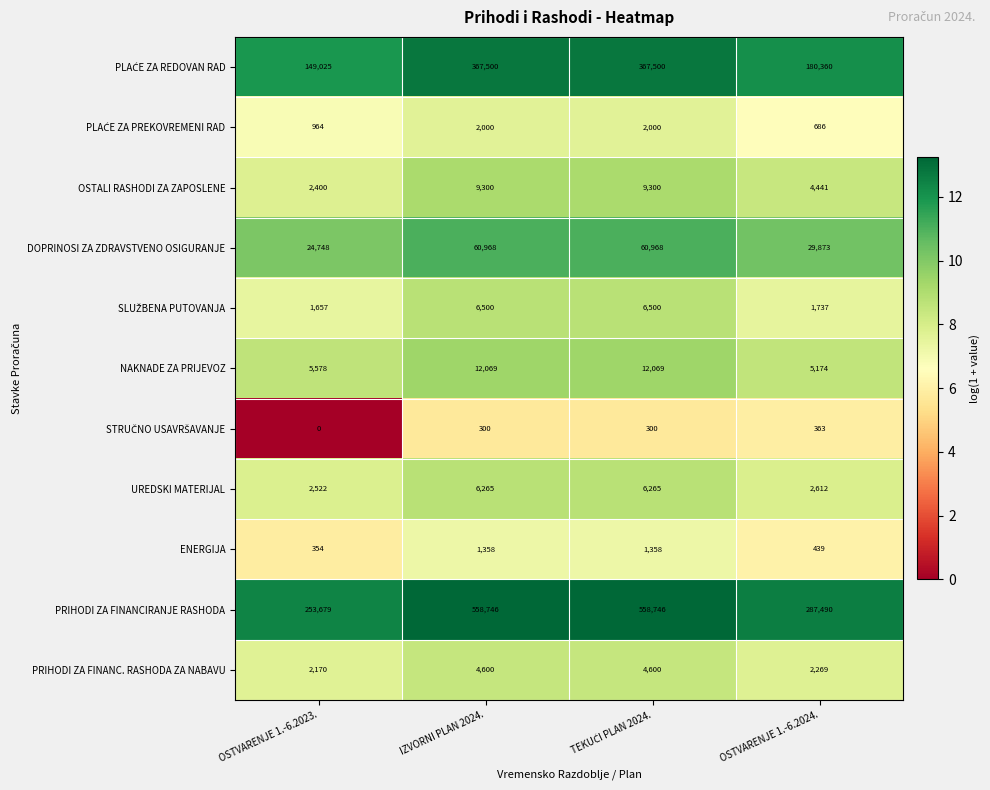

What is the spread (max minus min) of values at OSTVARENJE 1.-6.2024.?

287127